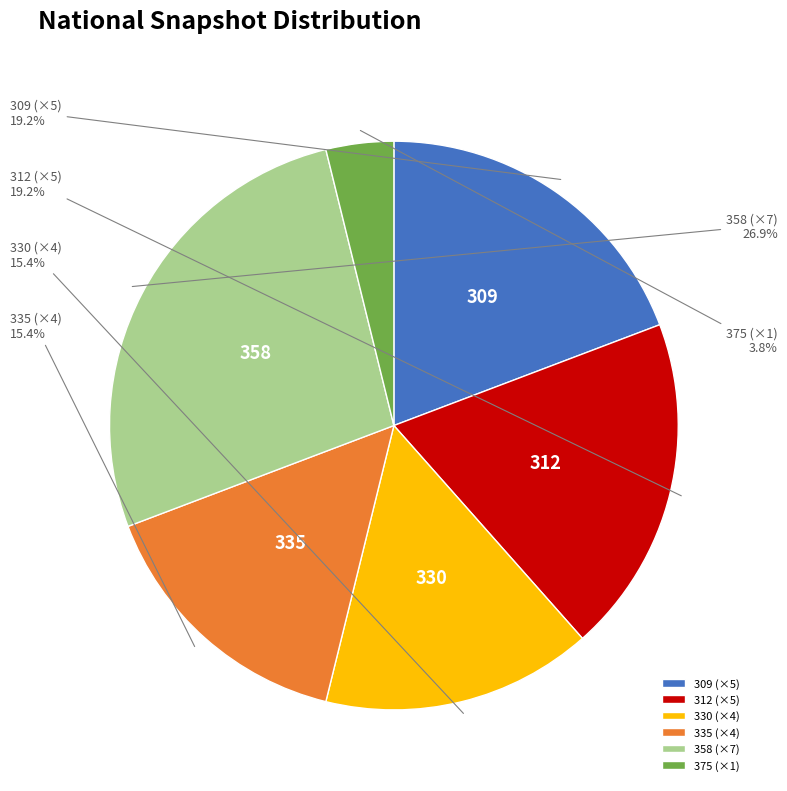

Which slice is the smallest?

375 (×1)